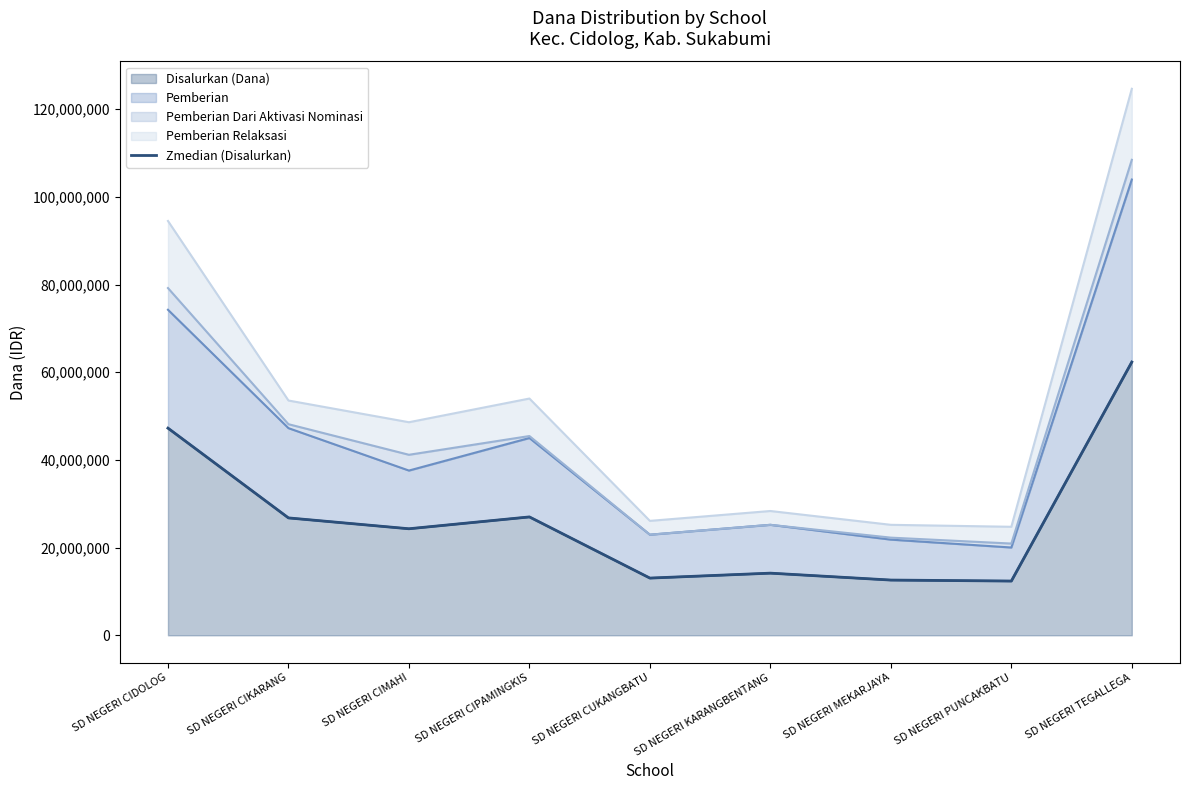

List the labels in order of value, largest first.

SD NEGERI TEGALLEGA, SD NEGERI CIDOLOG, SD NEGERI CIPAMINGKIS, SD NEGERI CIKARANG, SD NEGERI CIMAHI, SD NEGERI KARANGBENTANG, SD NEGERI CUKANGBATU, SD NEGERI MEKARJAYA, SD NEGERI PUNCAKBATU